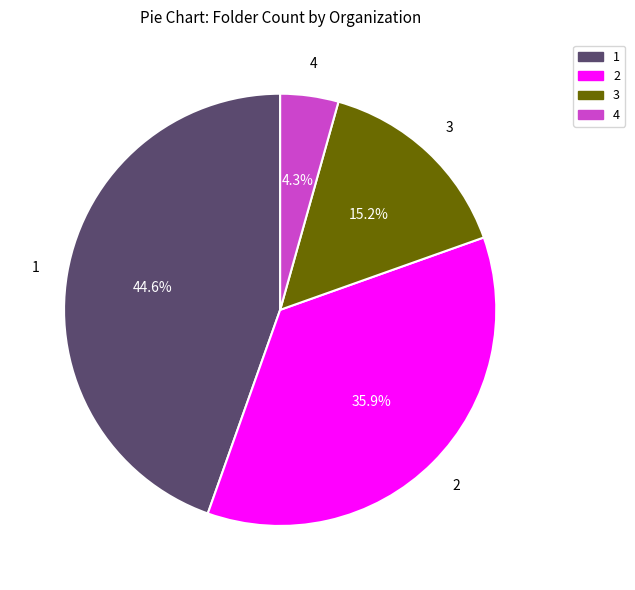

Does any single category account for the majority?

No